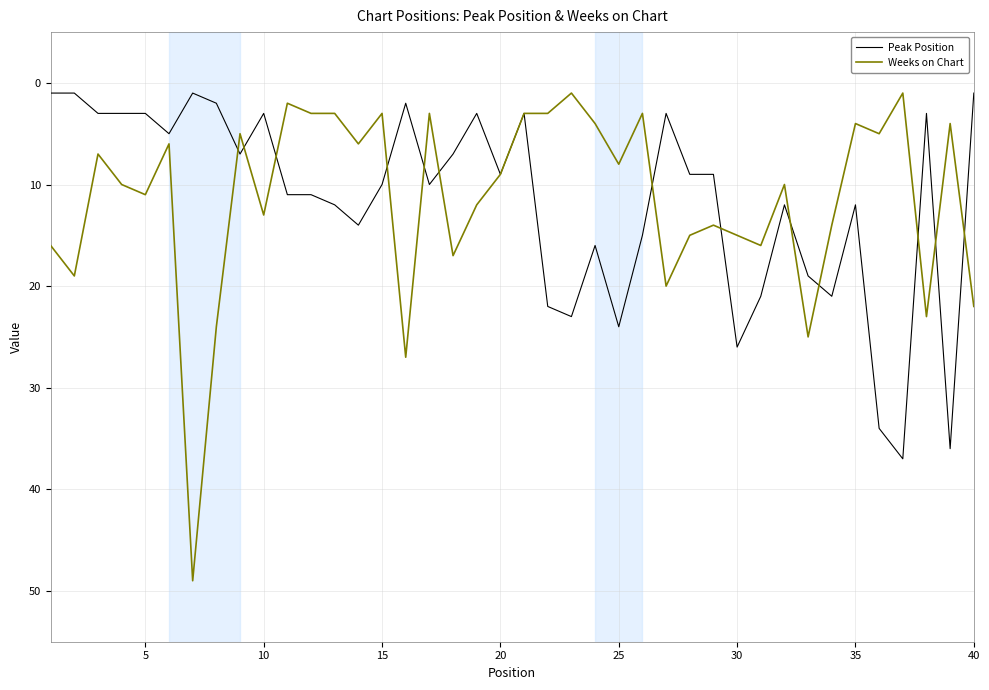

Rank the series by their maximum value, from lowest to highest.

Peak Position, Weeks on Chart